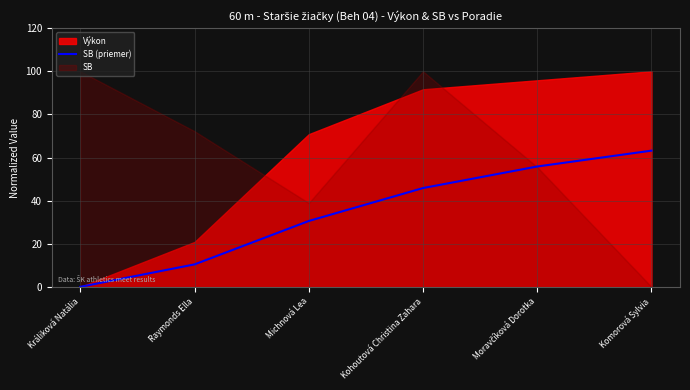

Rank the categories by value from lowest to highest.

Králiková Natália, Raymonds Ella, Michnová Lea, Kohoutová Christina Zahara, Moravčíková Dorotka, Komorová Sylvia